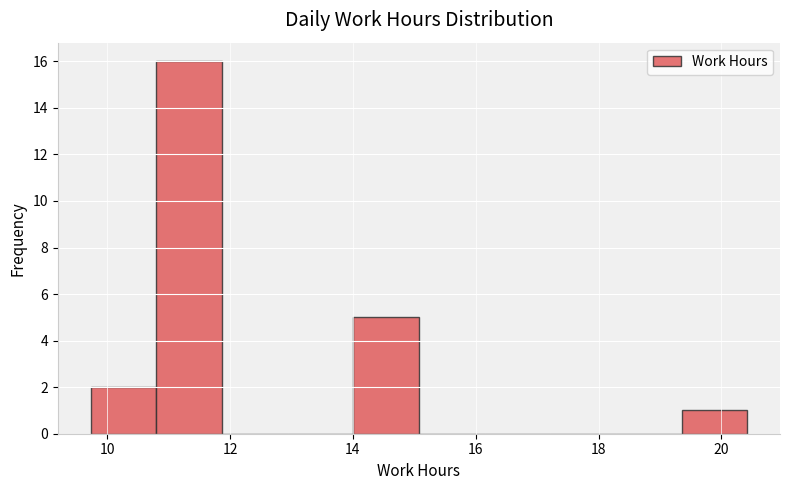

Reading left to right, transcribe this chart: for each bar, give the range it covers on the x-axis and its height. Neither the bar edges nor the heights are printed on the chart, so give them approximately, as read against the axes.

9.8 to 10.8: 2
10.8 to 11.8: 16
11.8 to 13.0: 0
13.0 to 14.0: 0
14.0 to 15.0: 5
15.0 to 16.2: 0
16.2 to 17.2: 0
17.2 to 18.2: 0
18.2 to 19.4: 0
19.4 to 20.4: 1